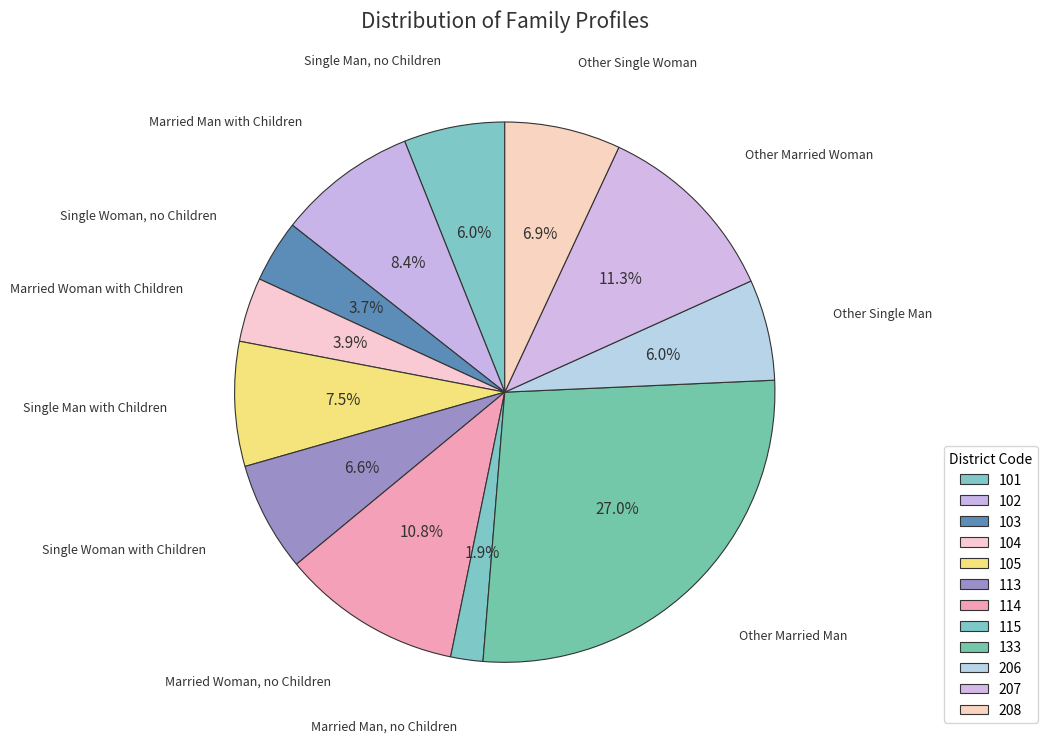

To the nearest percent, what is the difference between the 114 and 115 slice percentages?

9%